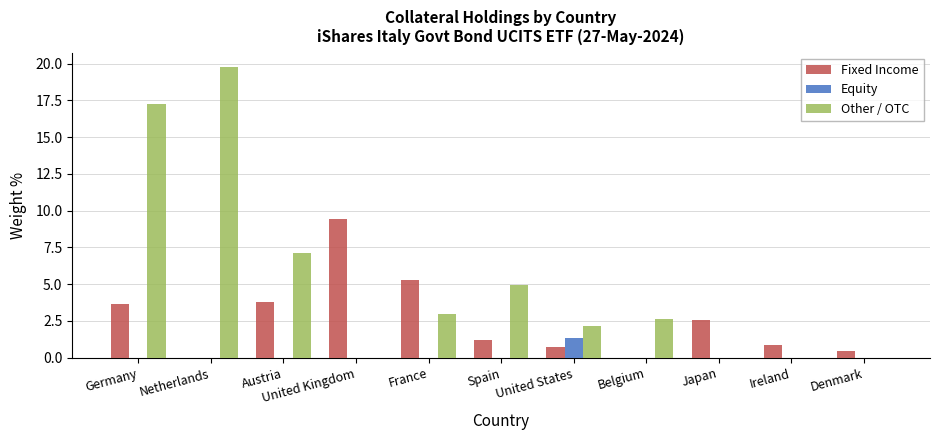

True or false: Other / OTC has a value of 10.9 at United Kingdom.

False